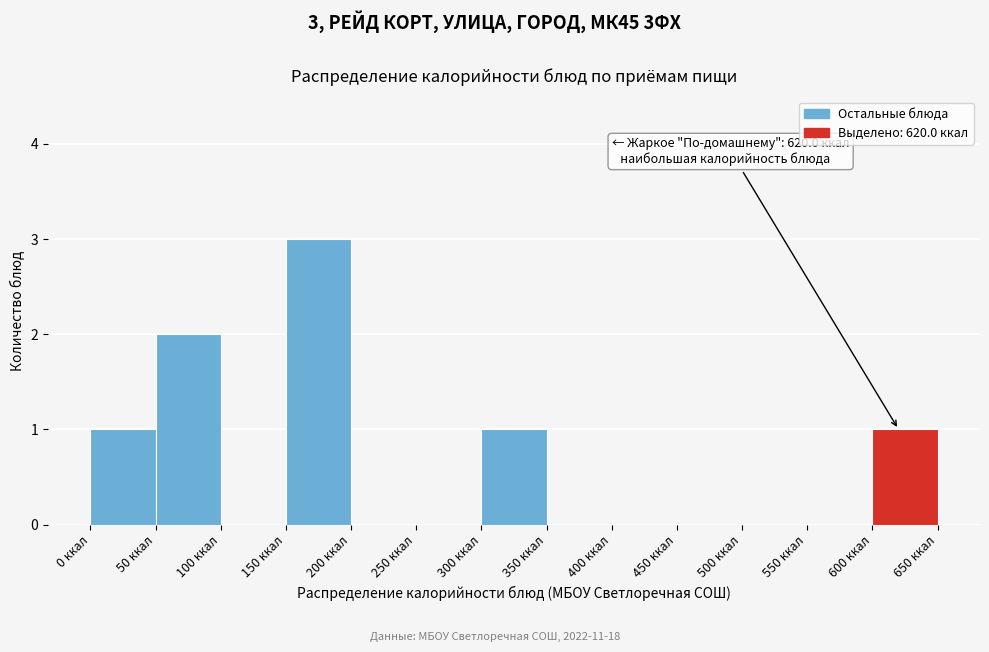

Over which range of the x-axis is the bar tallest?

150 to 200